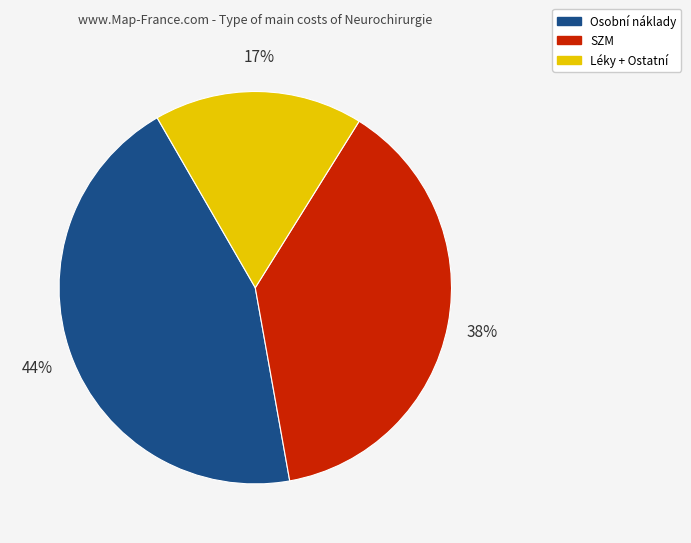

To the nearest percent, what percentage of the pie is SZM?

38%